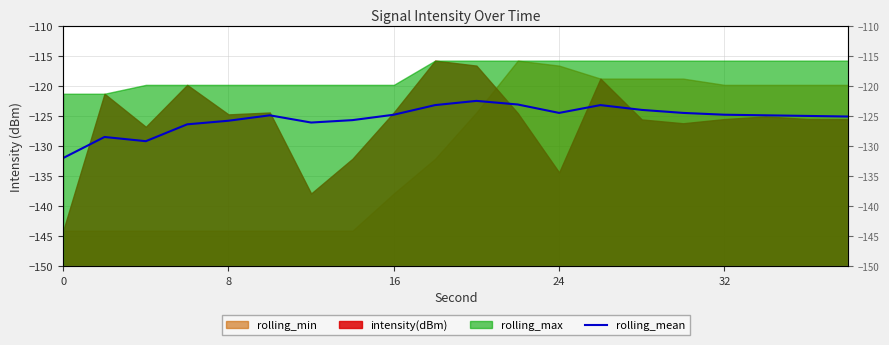

True or false: the data has more than 0 interior local peaks.

True